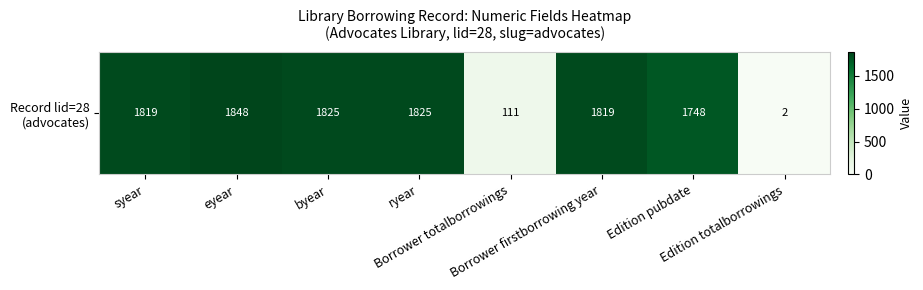

Where does the data first go above 1819?

eyear